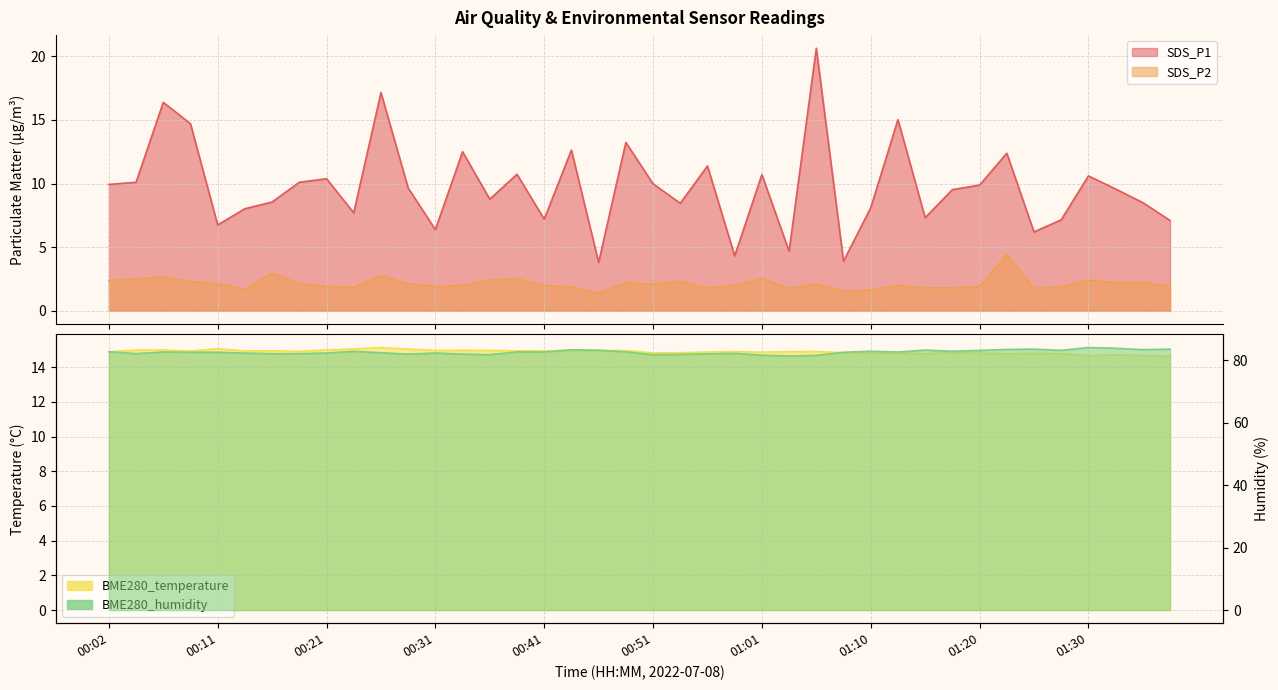

How many values in the SDS_P1 series are below 9?

18